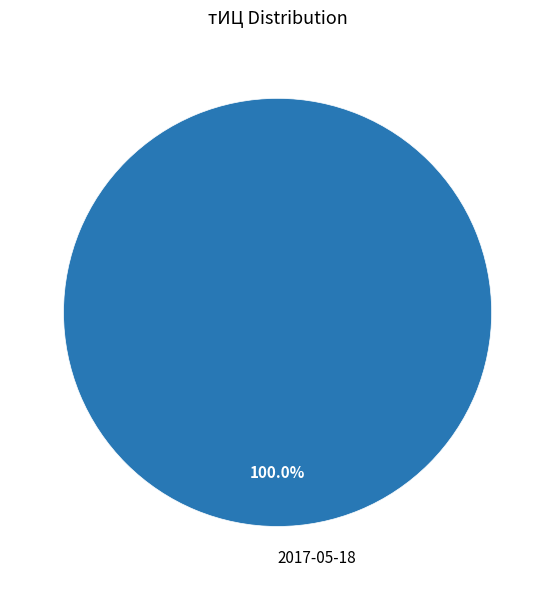

Is there a majority slice in this chart?

Yes